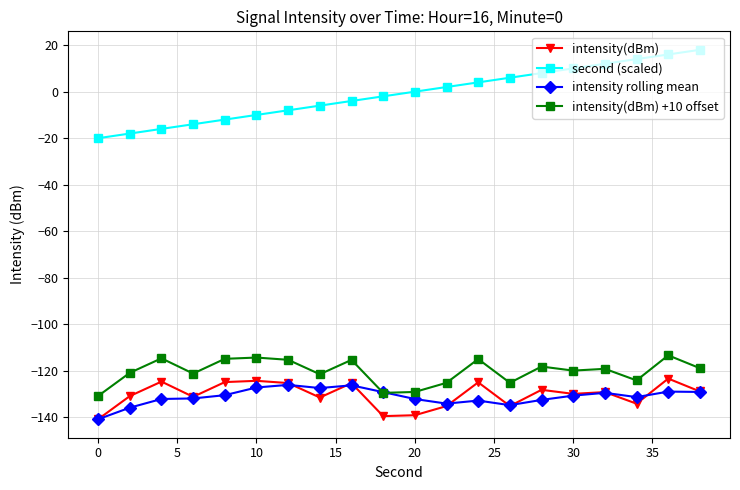

True or false: second (scaled) and intensity(dBm) +10 offset cross at least once.

False